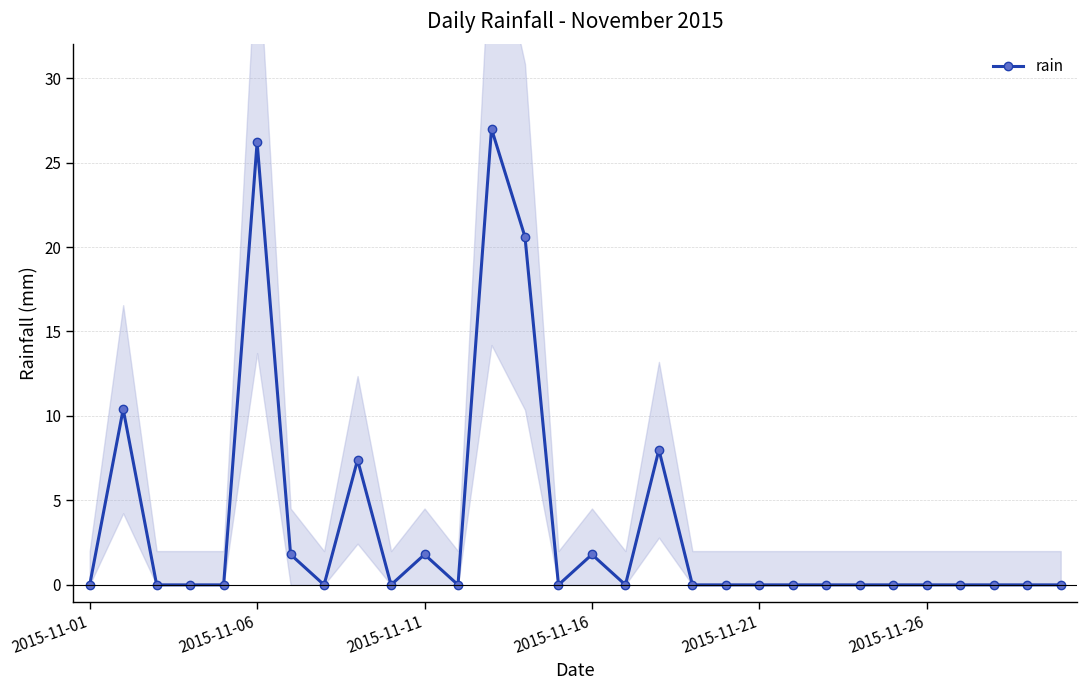

How many lines are shown in the chart?

1